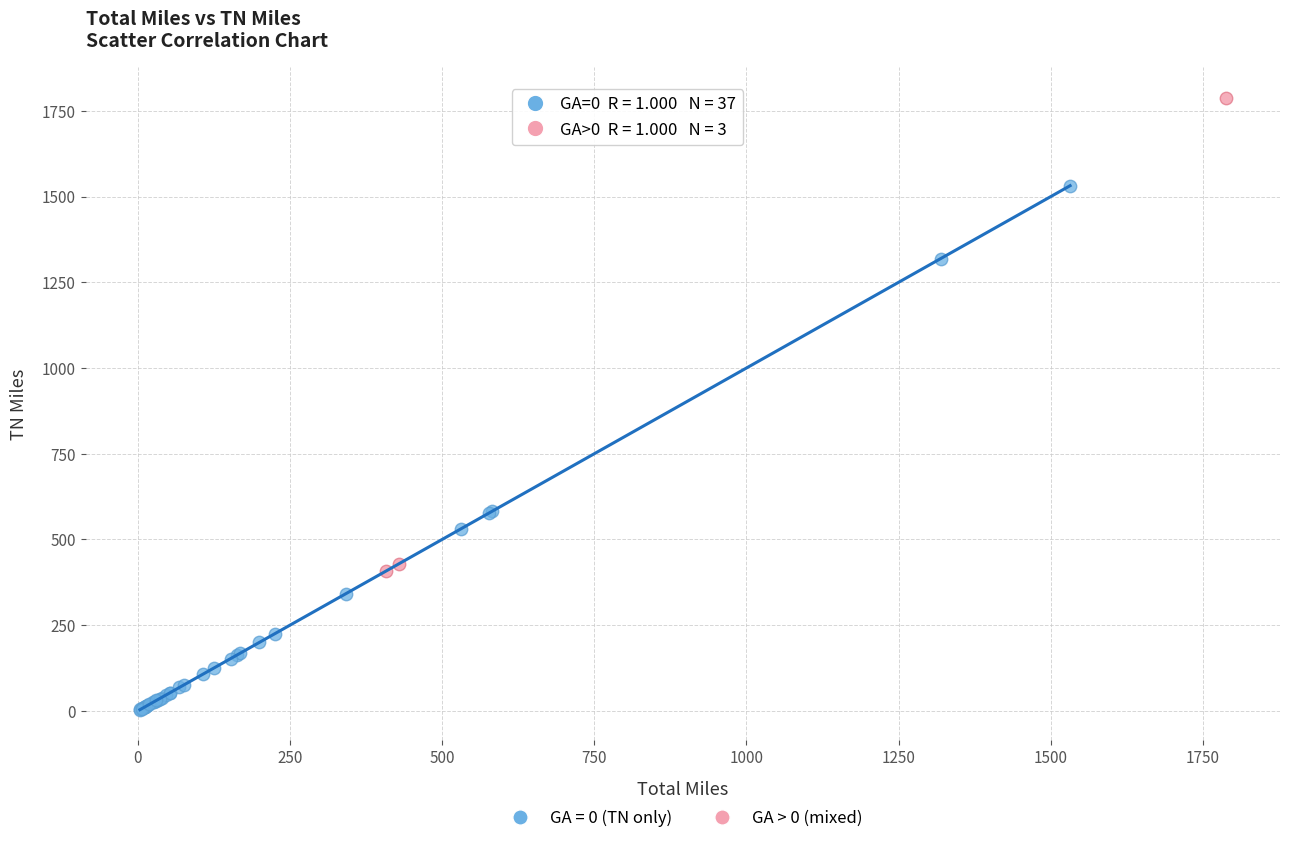

Which series has the widest spread of Y values?

GA = 0 (TN only)